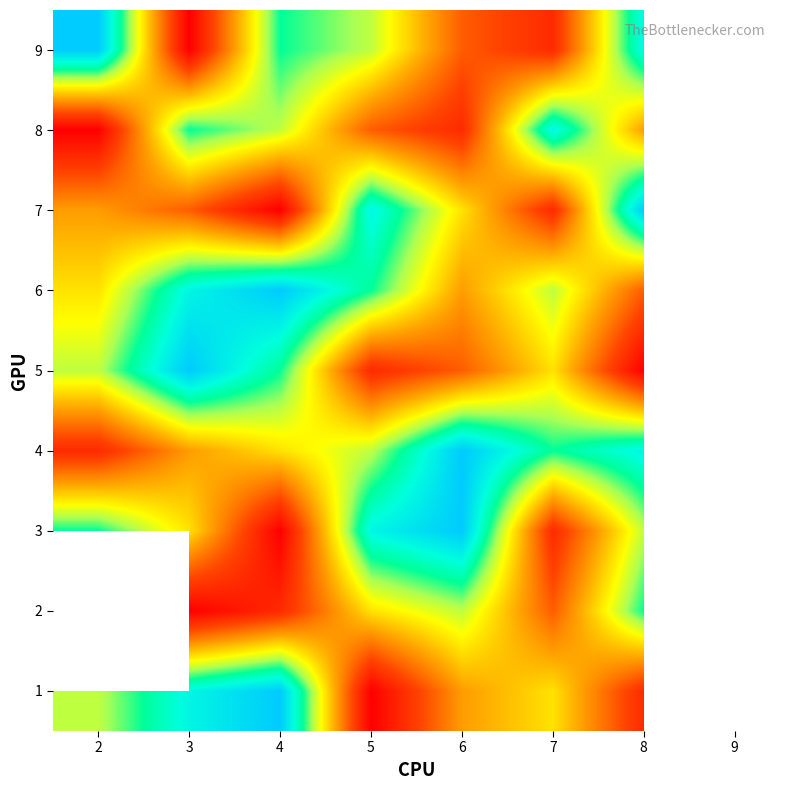

The value of 2 at 4 is 2.0. True or false?

True